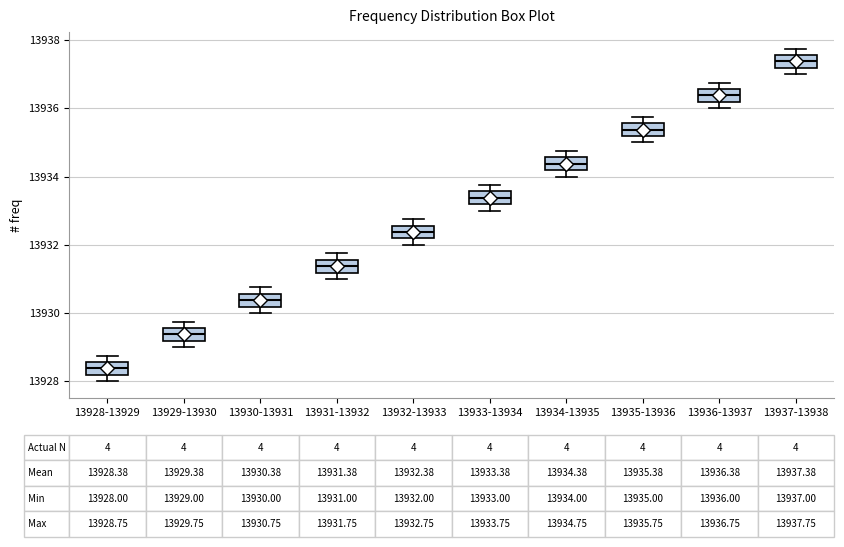

Which box's median line is the highest?

13937-13938